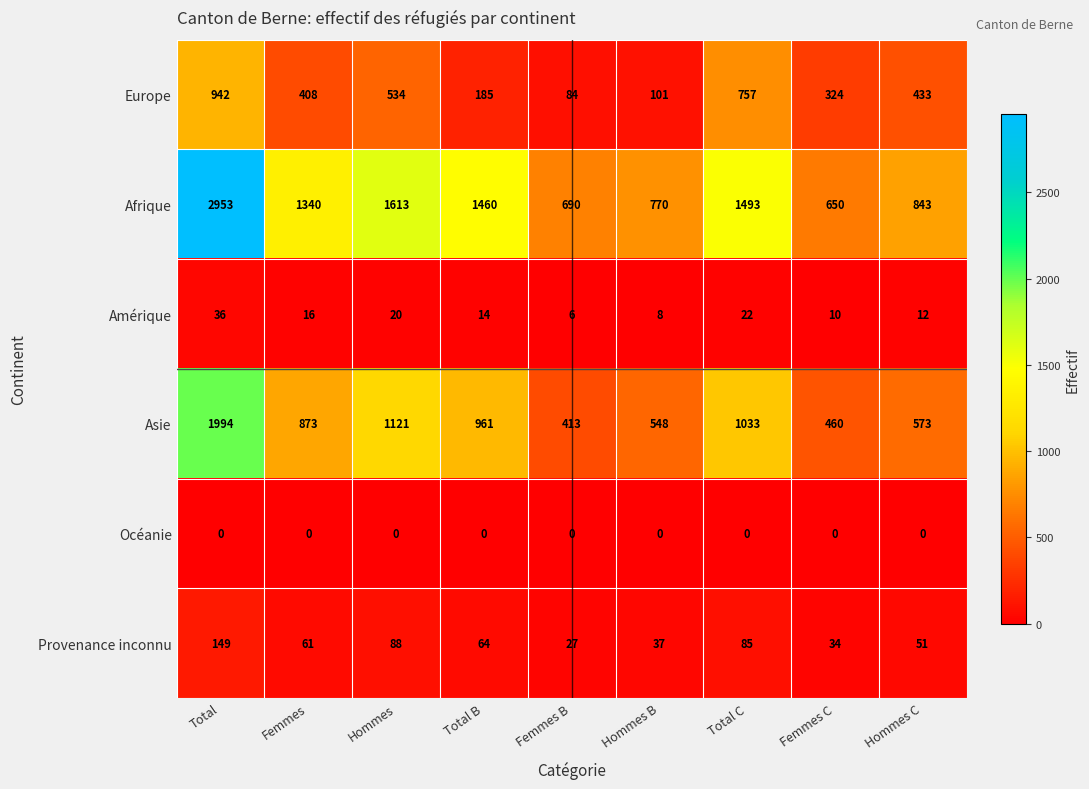

At which category is the sum across all series the highest?

Total